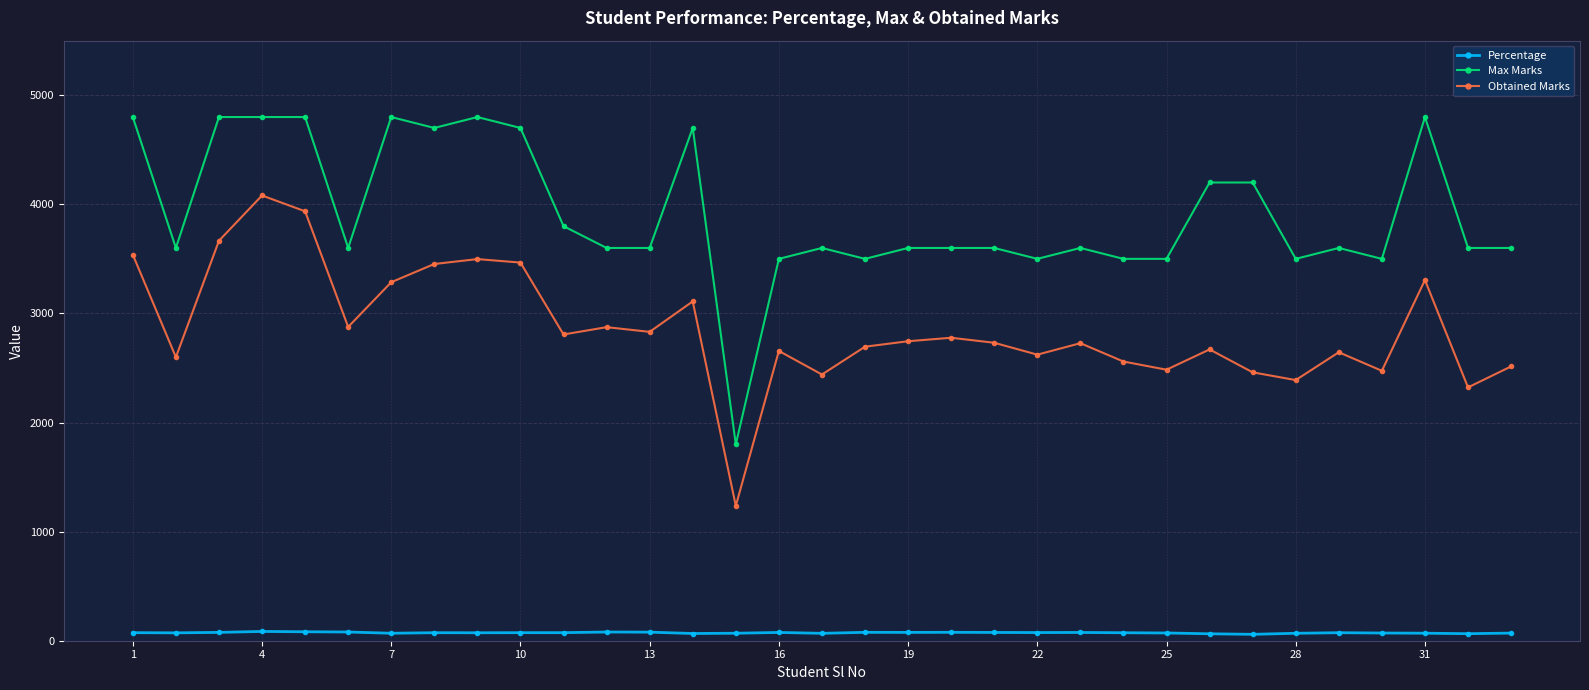

Rank the series by their average value, from highest to lowest.

Max Marks, Obtained Marks, Percentage